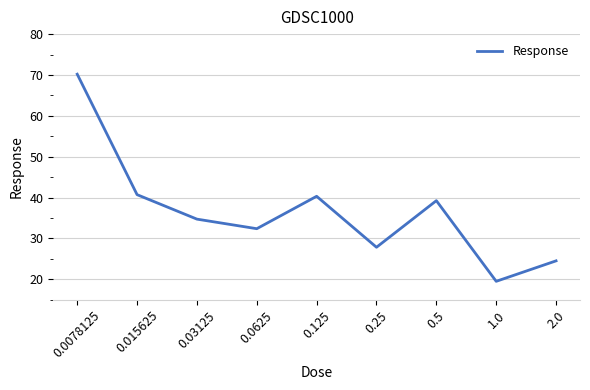

Between 0.0078125 and 0.25, which is larger?

0.0078125